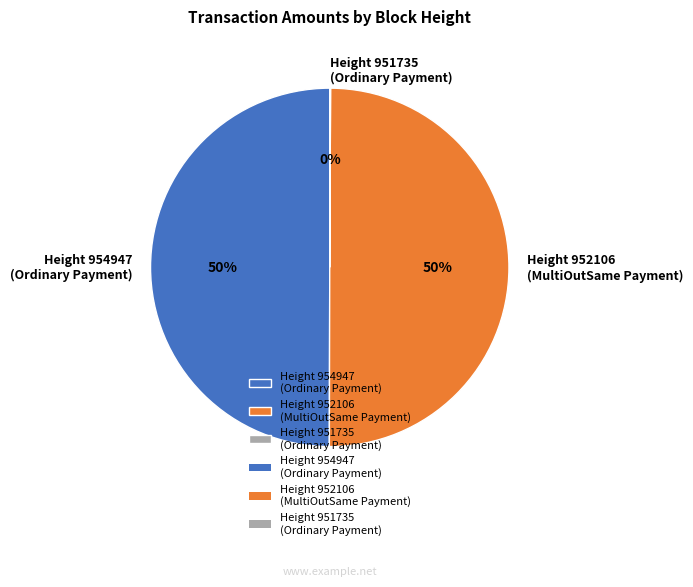

To the nearest percent, what is the difference between the largest and smallest slice percentages?

50%